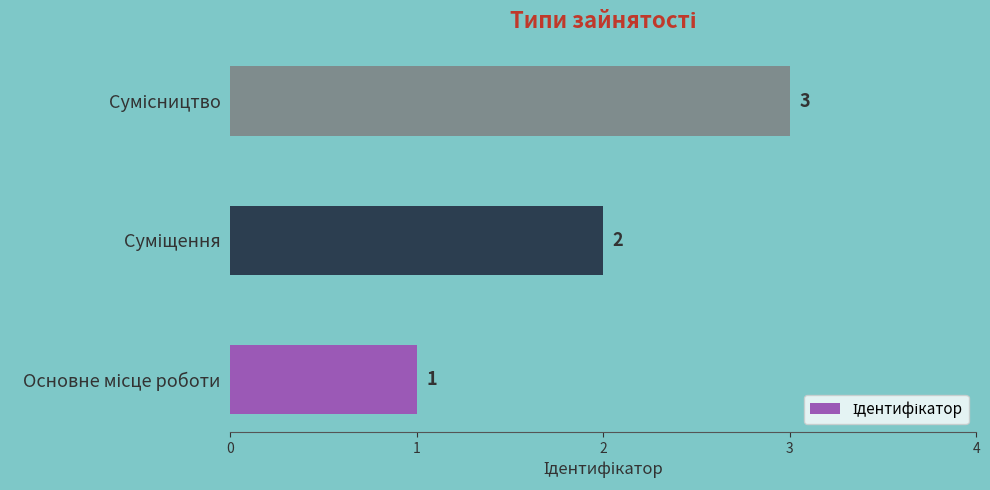

What is the maximum value shown in the chart?

3